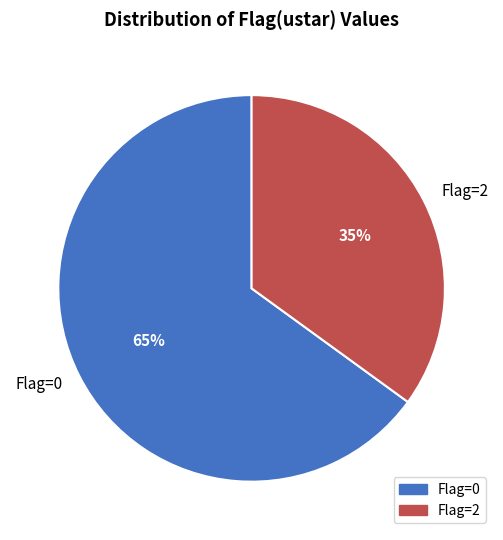

Is there any slice that represents more than half of the pie?

Yes